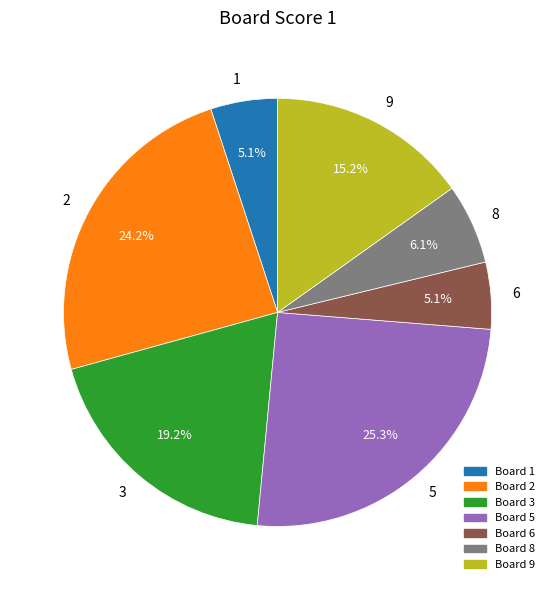

What is the largest slice in the pie chart?

5